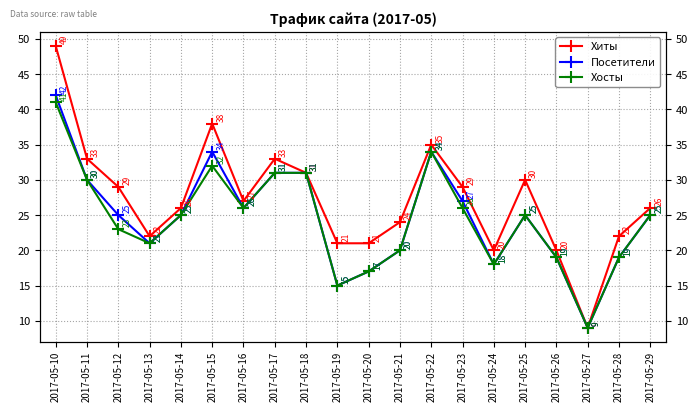

How many lines are shown in the chart?

3